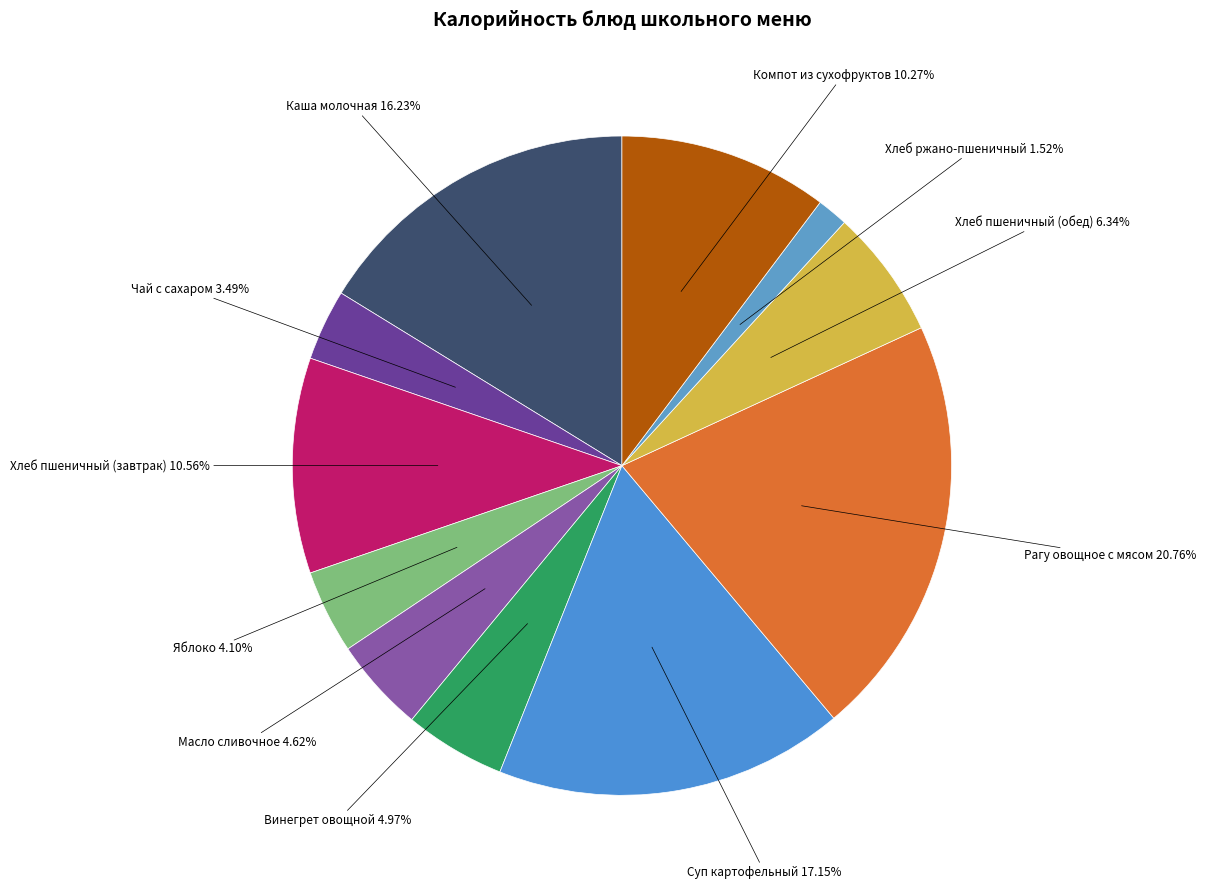

How many segments does this pie chart have?

11